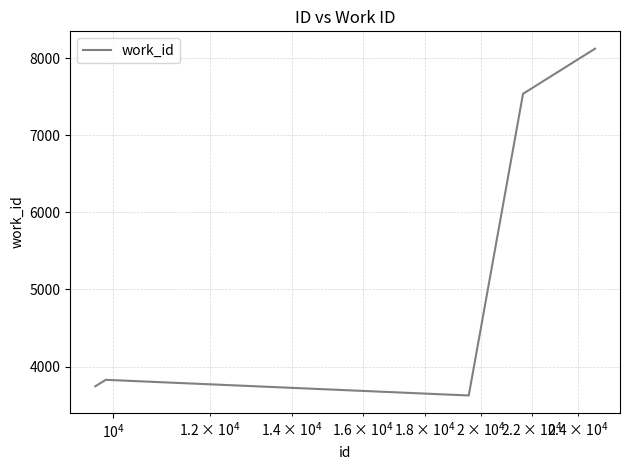

What is the difference between the maximum and second lowest values?

4377